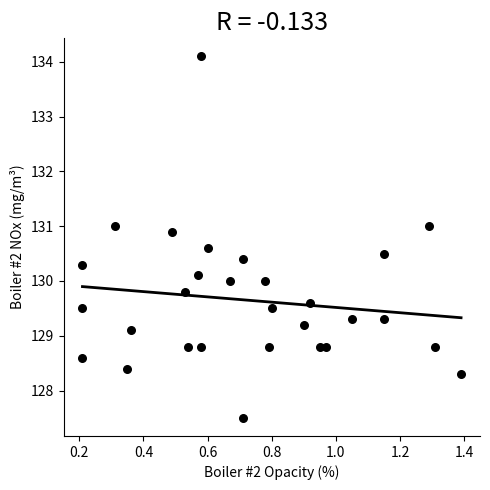

What is the range of Y values (max minus min)?

6.6